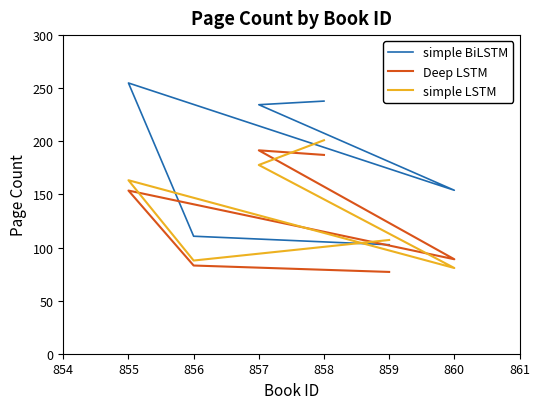

Is the value of simple BiLSTM at 855 greater than the value of simple LSTM at 859?

Yes